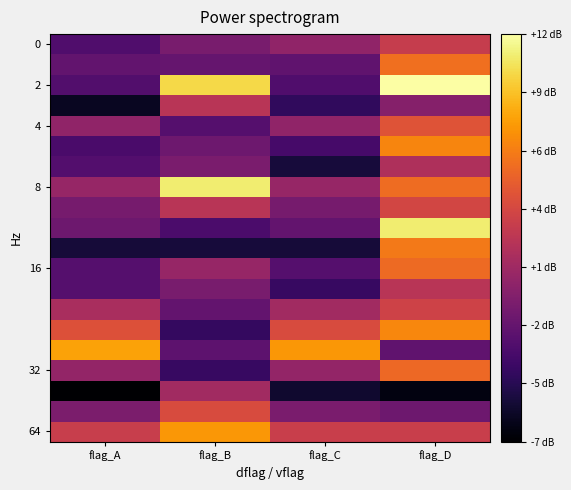

How many categories are shown in the chart?

4